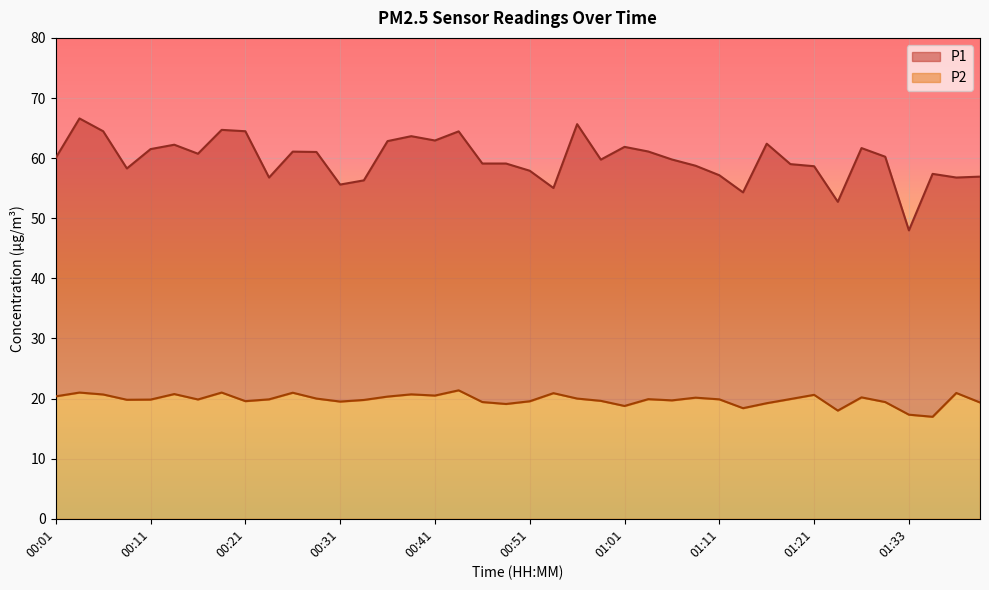

True or false: P2 and P1 intersect in this chart.

False